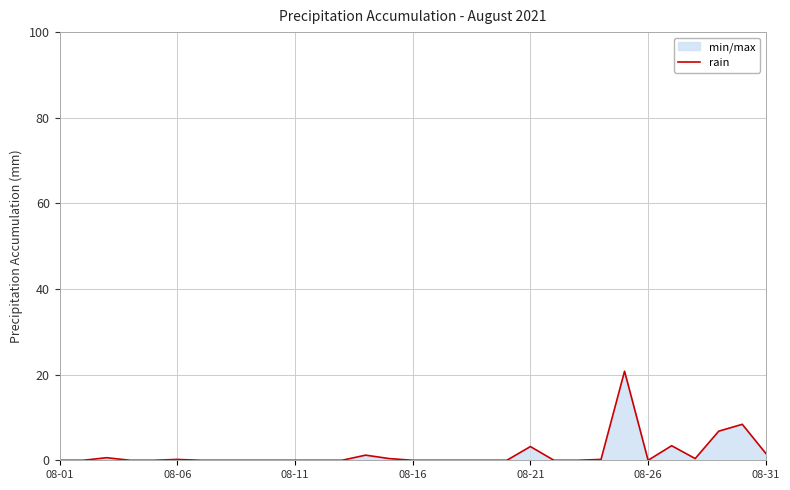

What is the difference between the maximum and second lowest values?

20.8